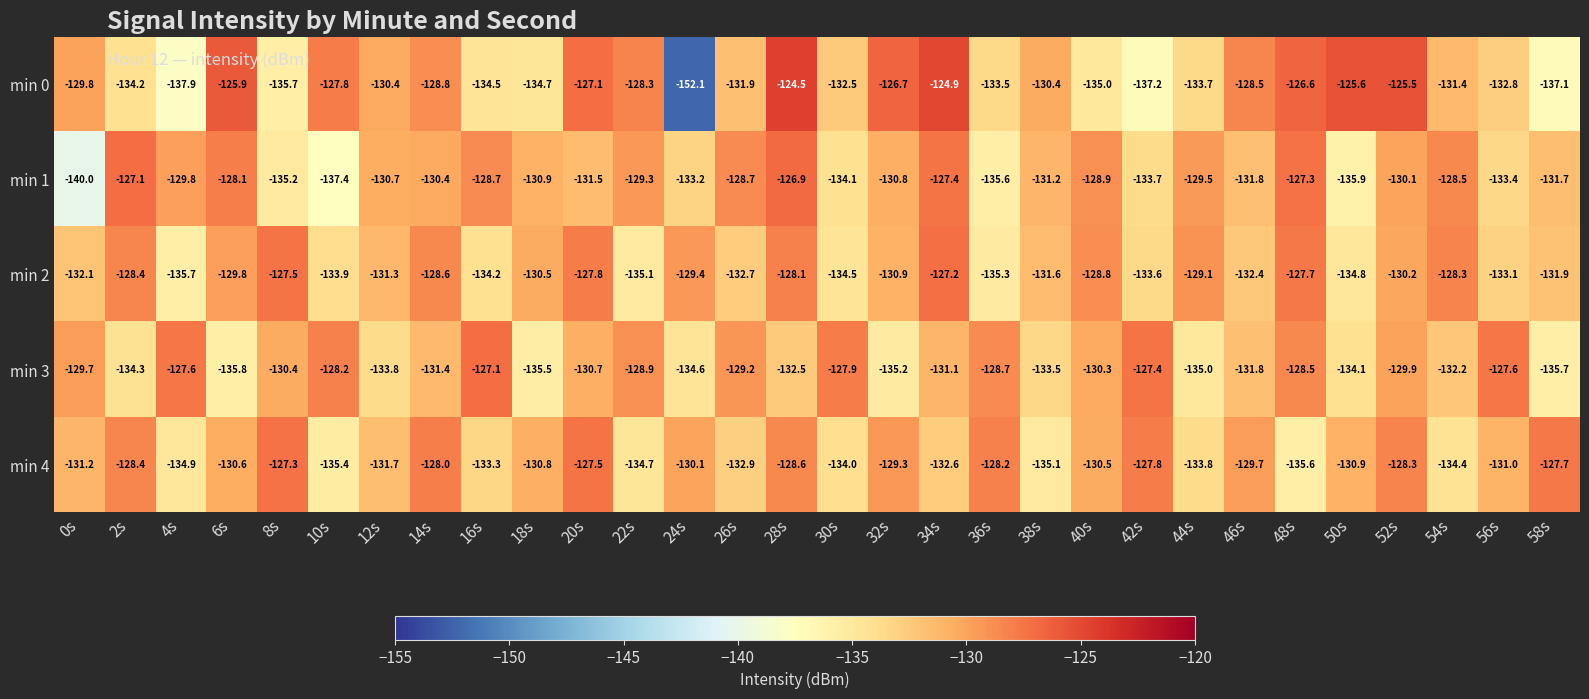

List the series in order of their peak value, lowest first.

min 4, min 2, min 3, min 1, min 0